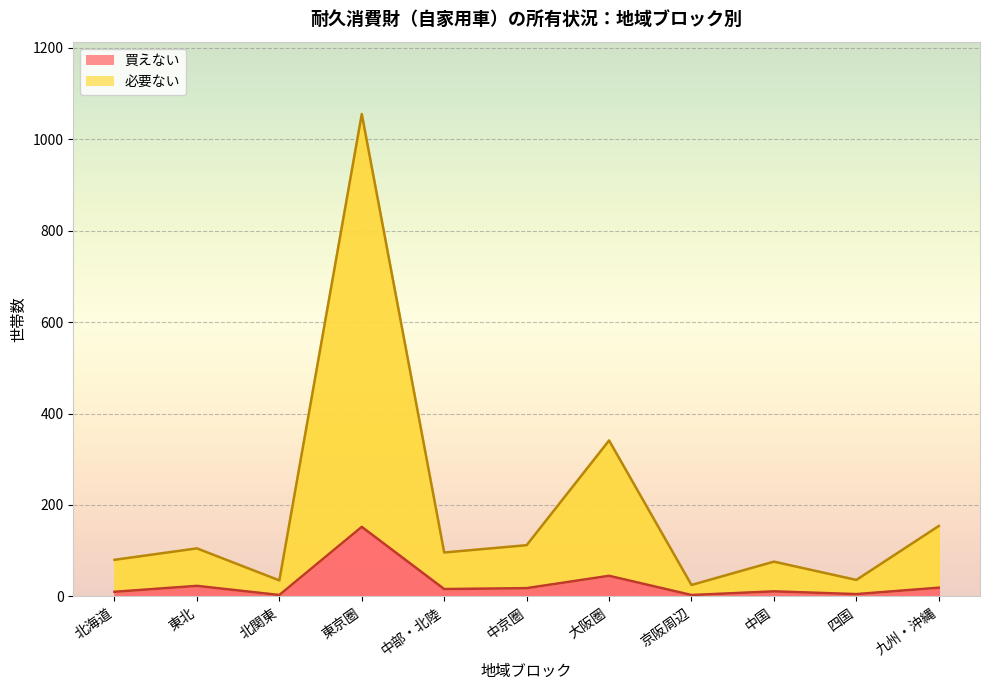

True or false: 買えない and 必要ない intersect in this chart.

False